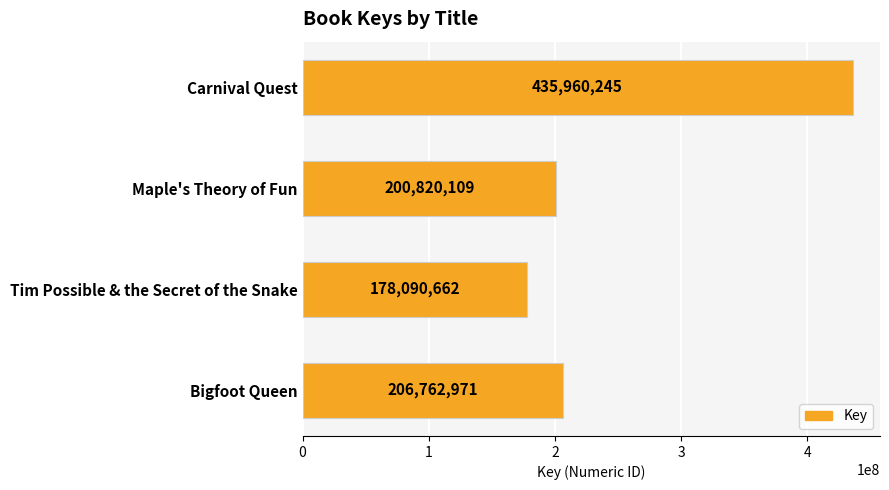

At which label is the value closest to 307025453?

Bigfoot Queen